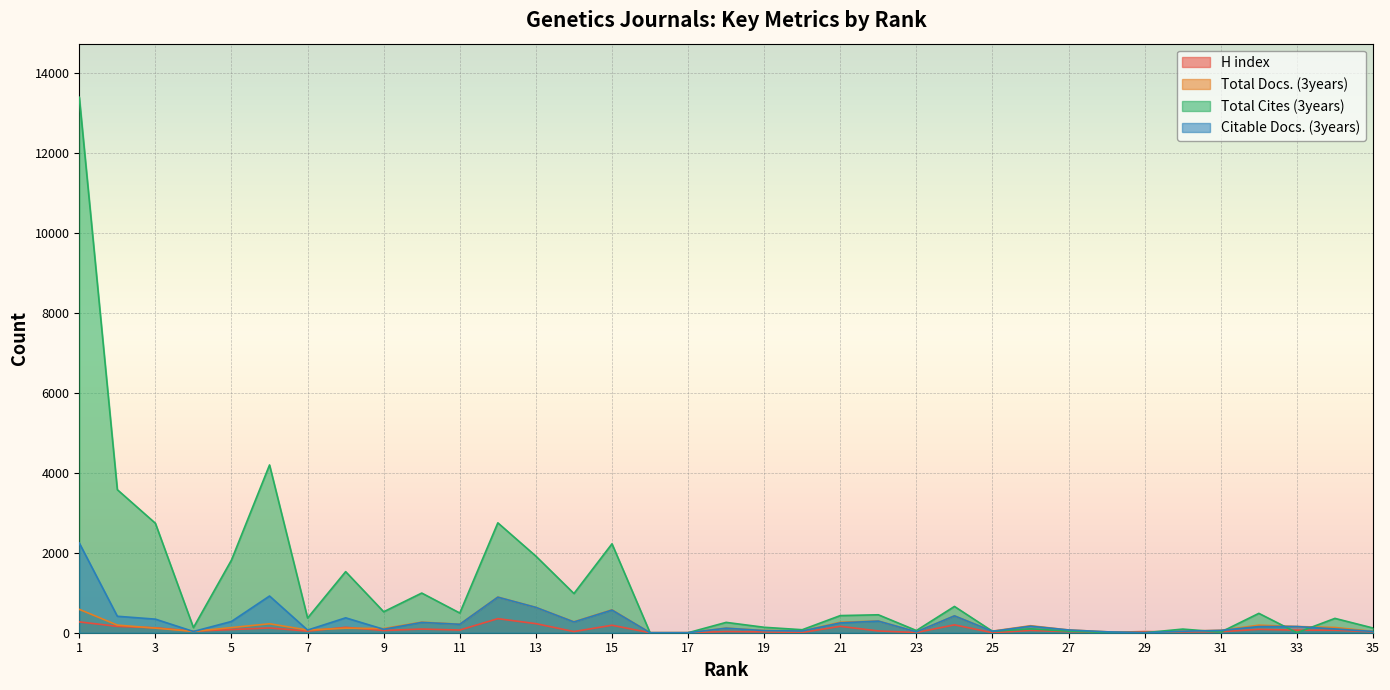

After their last crossing, which series has the higher values: H index or Total Cites (3years)?

Total Cites (3years)